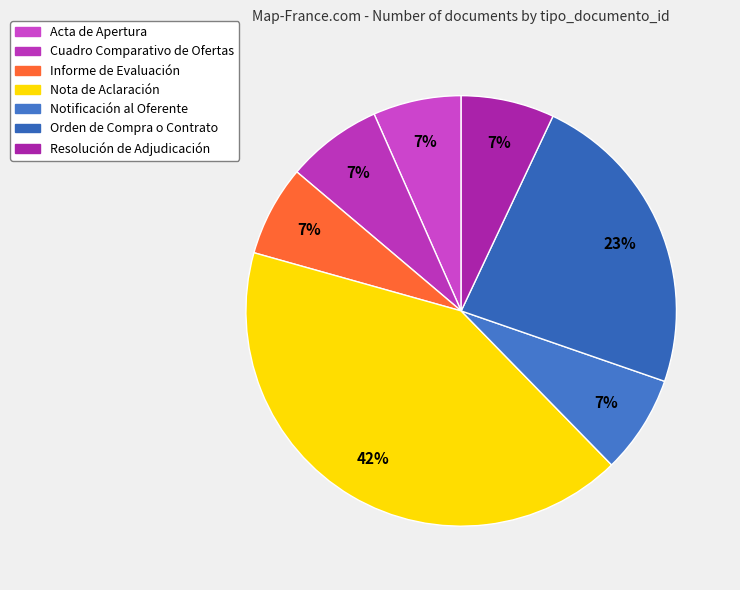

Is there a majority slice in this chart?

No